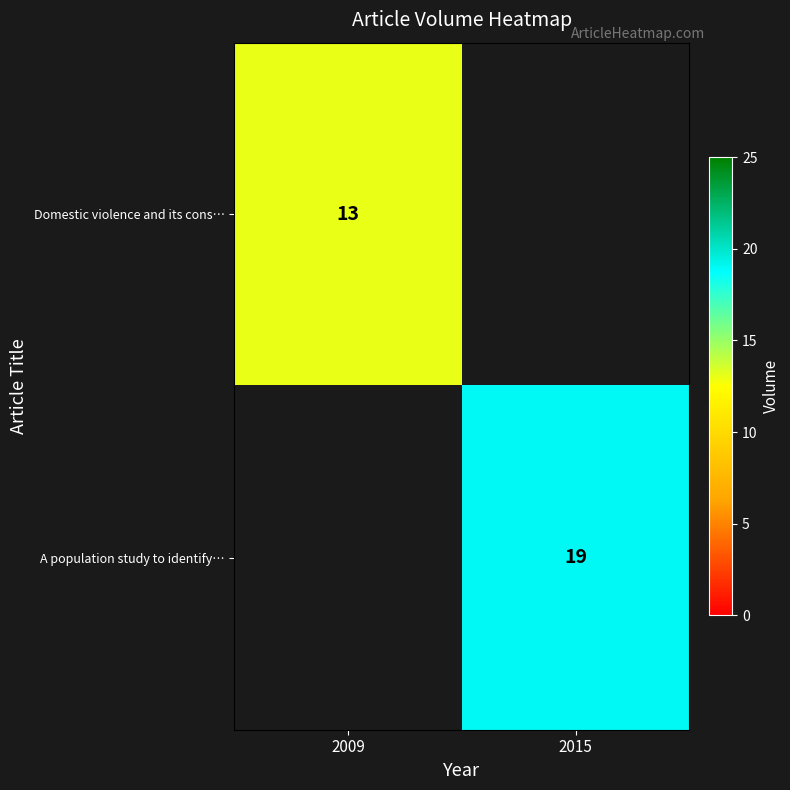

Between 2009 and 2015, which is larger?

2009